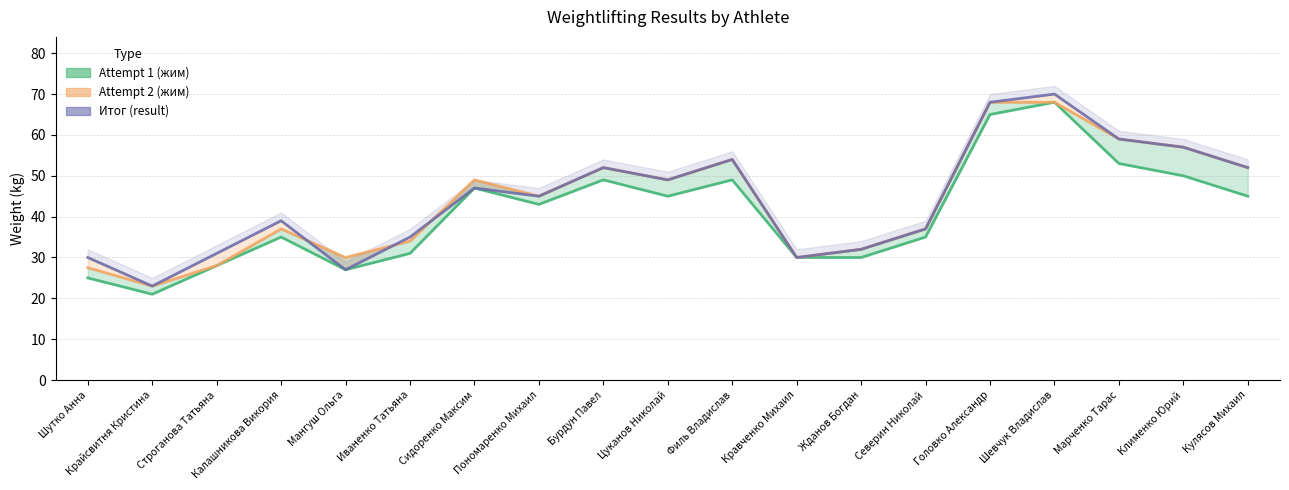

Which series has the largest total across all categories?

итог